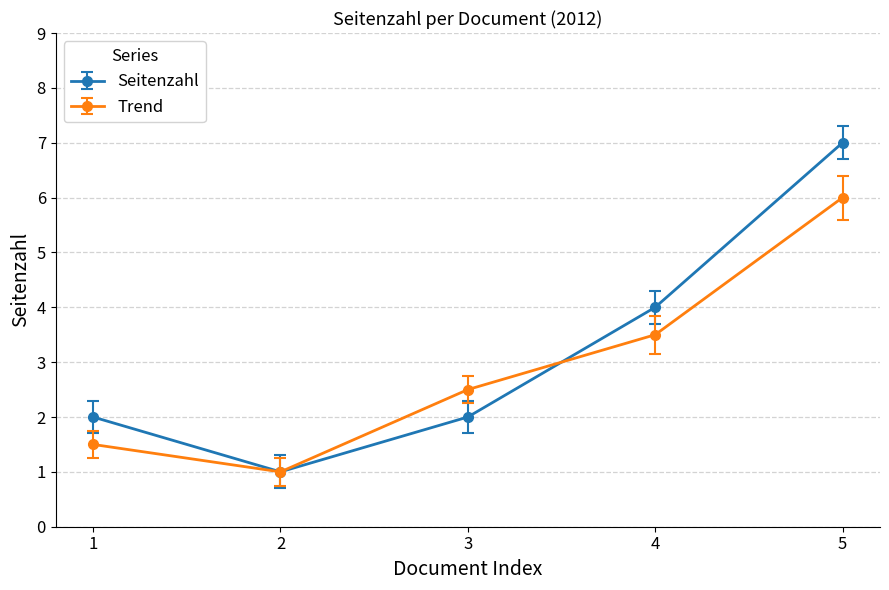

What is the value of the Trend point at the 1st from the left?

1.5